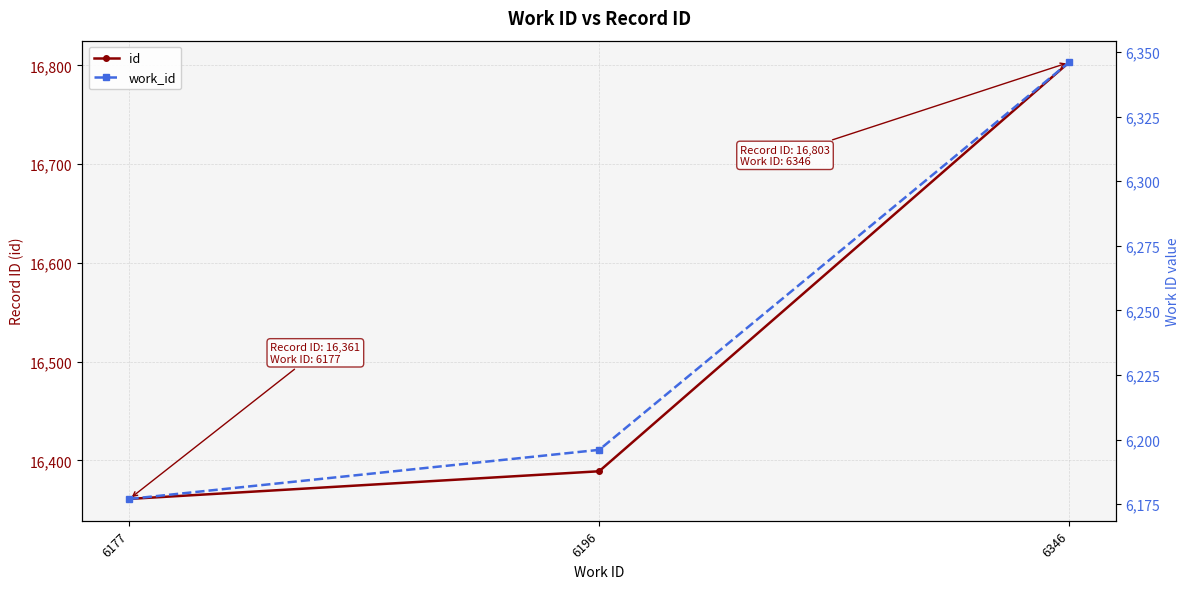

What is the sum of the id values at 6346 and 6196?

33192